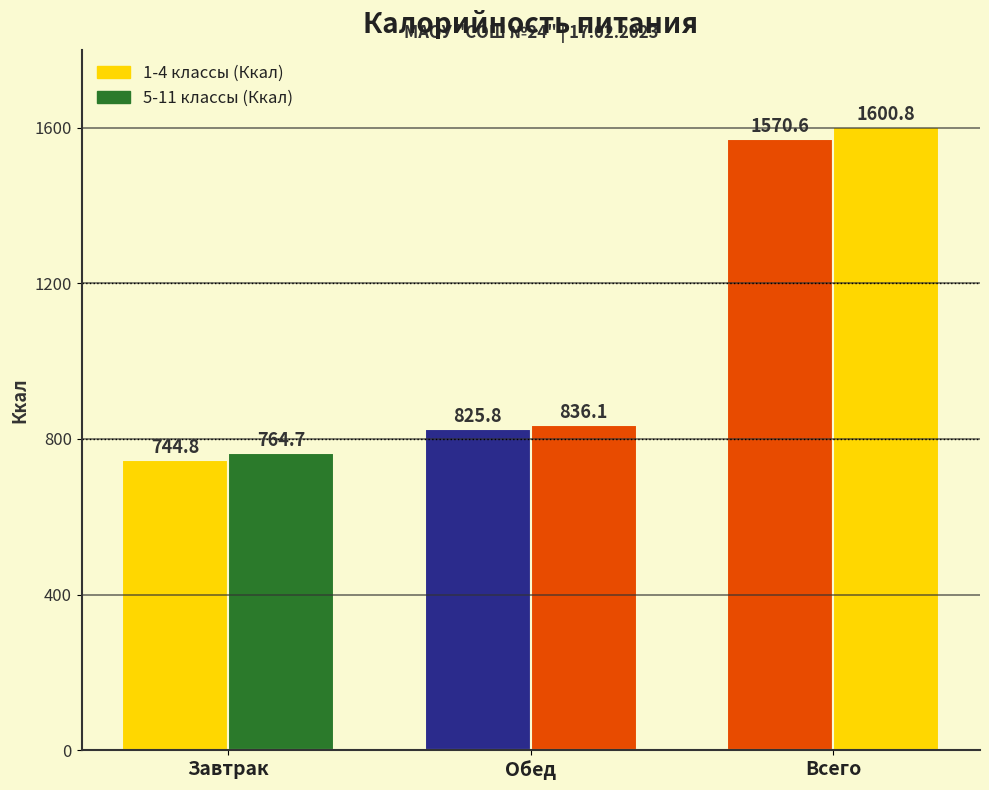

Reading left to right, list all the values displayed in this chart.

1-4 классы (Ккал): Завтрак=744.8	Обед=825.8	Всего=1570.6
5-11 классы (Ккал): Завтрак=764.7	Обед=836.1	Всего=1600.8